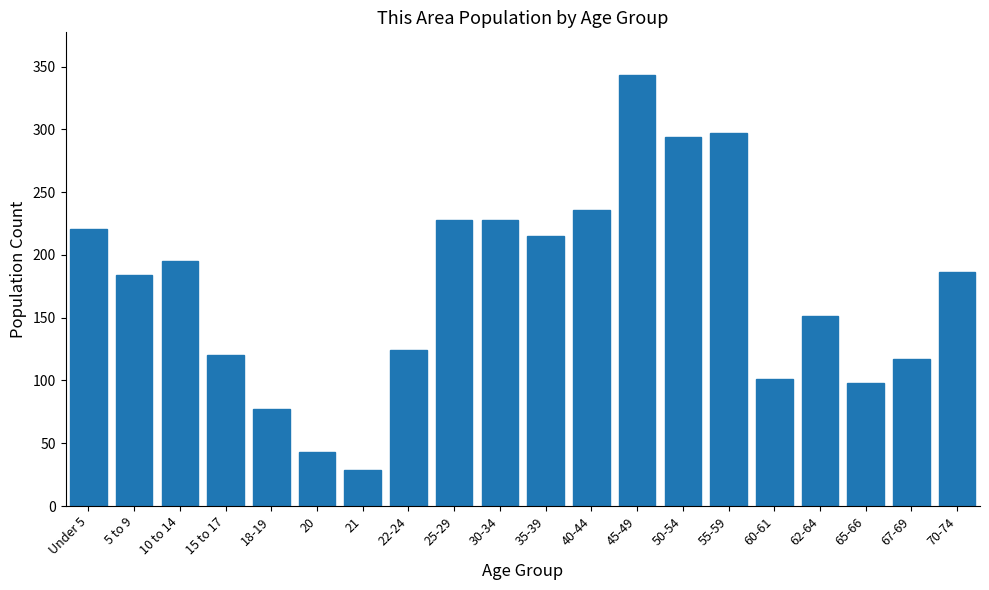

Reading left to right, transcribe all the data shown in this chart.

221	184	195	120	77	43	29	124	228	228	215	236	343	294	297	101	151	98	117	186